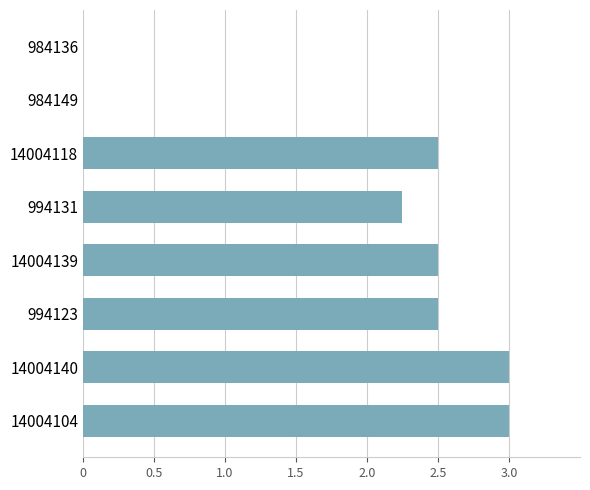

What is the sum of all values?

15.8